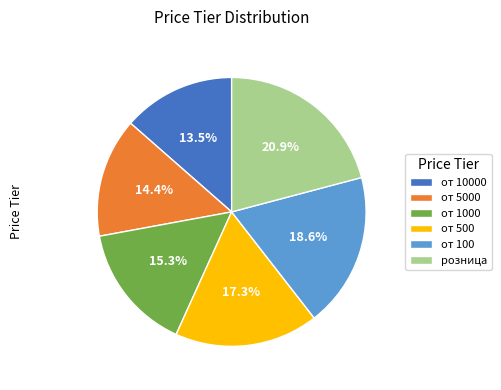

The от 5000 slice represents 4% of the pie. True or false?

False